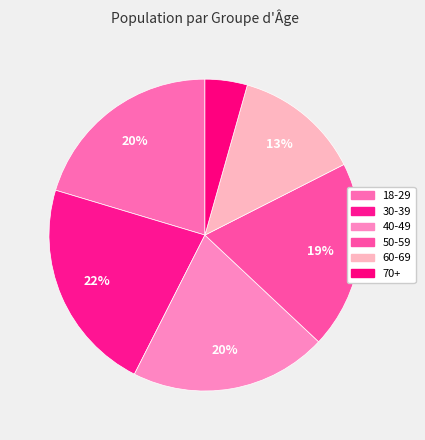

Is there a majority slice in this chart?

No